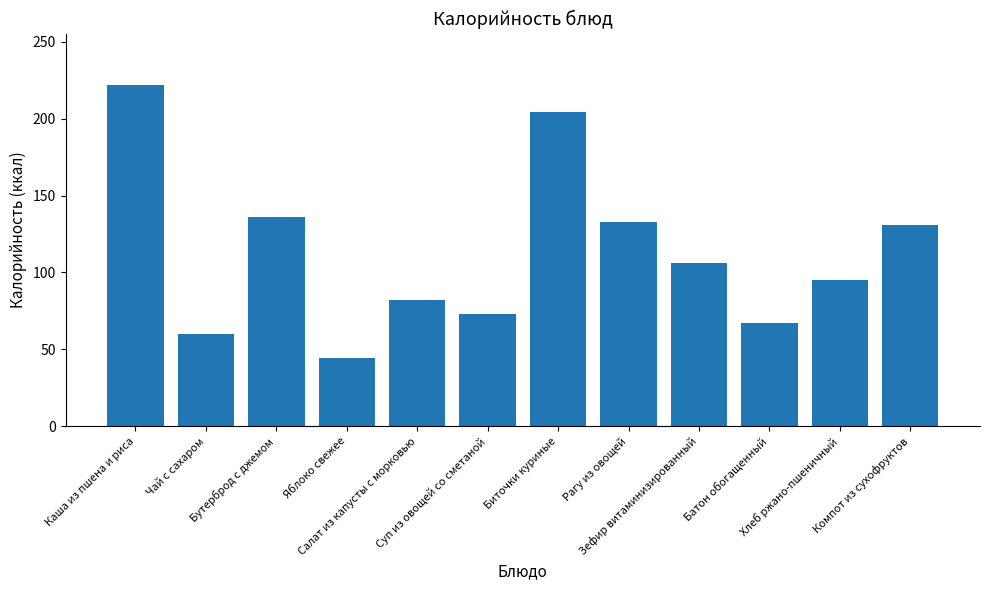

What is the change in value from Биточки куриные to Хлеб ржано-пшеничный?

-109.0